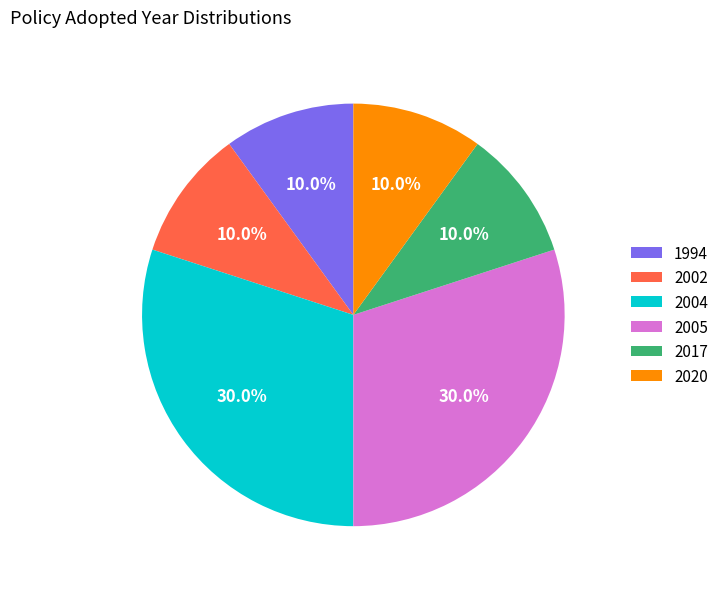

What is the ratio of the value at 1994 to the value at 2002?

1.0